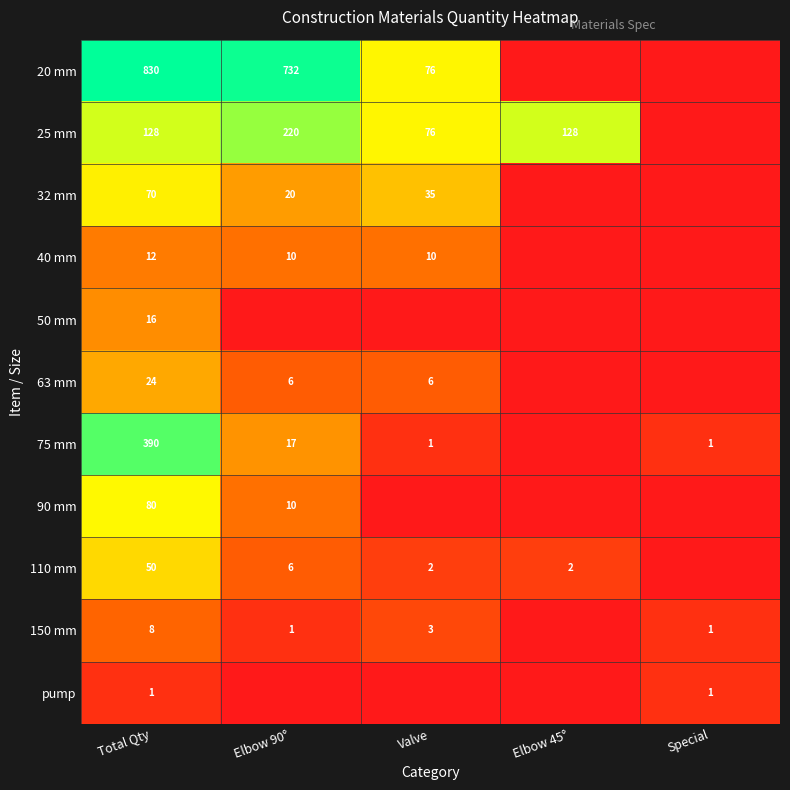

Is the value of 32 mm at Total Qty greater than the value of 25 mm at Elbow 90°?

No